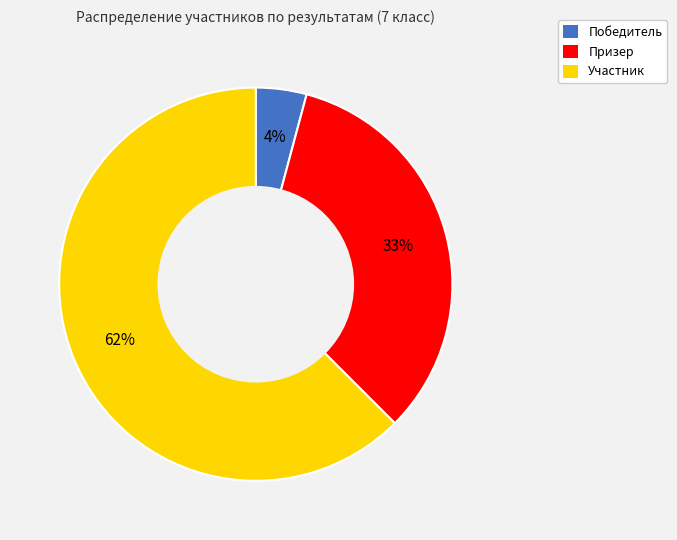

What percentage is the Призер slice, to the nearest percent?

33%